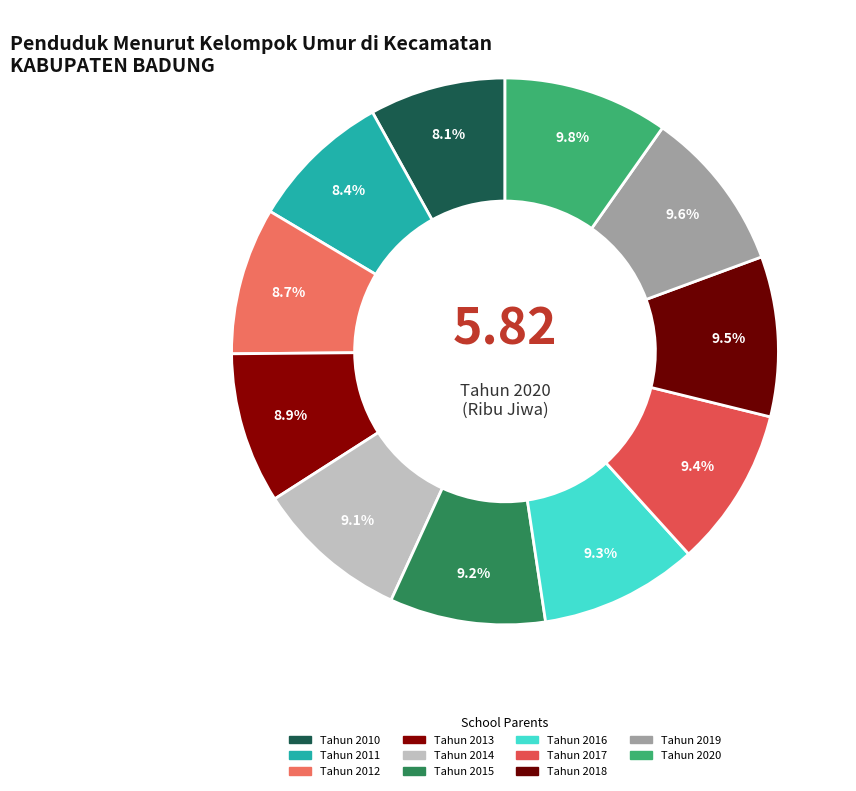

True or false: Tahun 2012 accounts for 1% of the total.

False